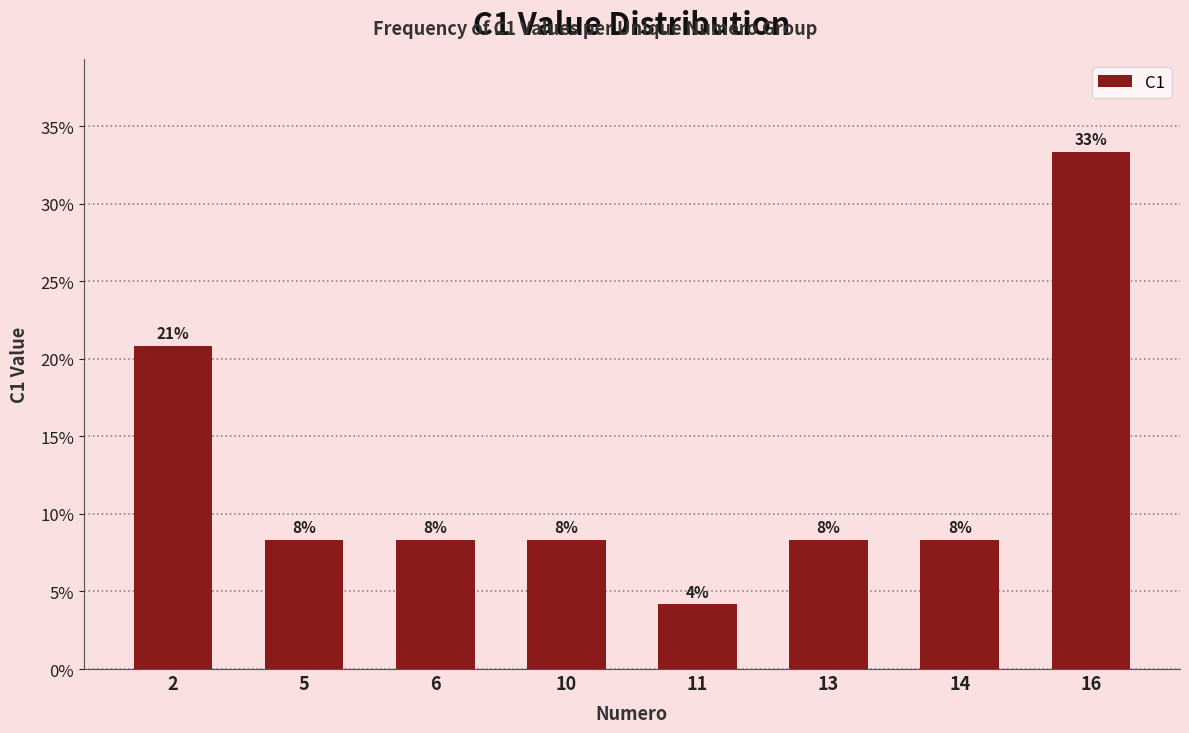

Reading right to left, extract all data points from this chart.

33.3	8.3	8.3	4.2	8.3	8.3	8.3	20.8